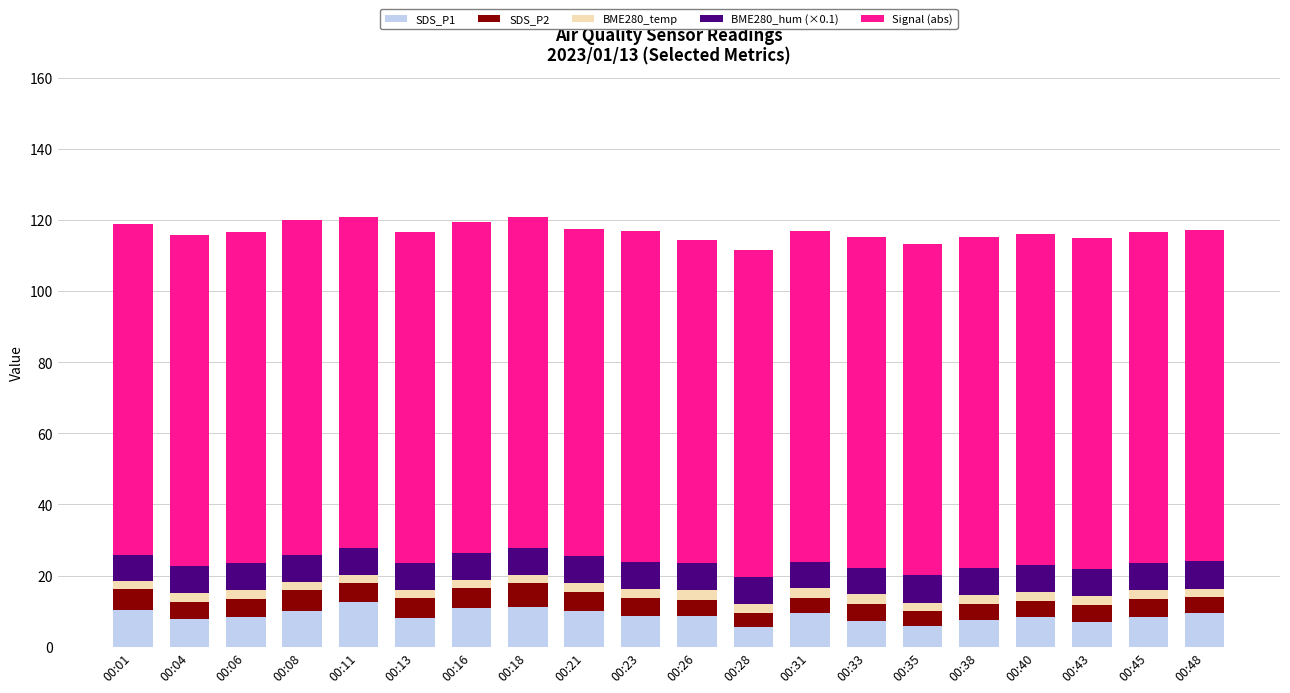

Is it true that SDS_P1 equals 7.8 at 00:04?

True